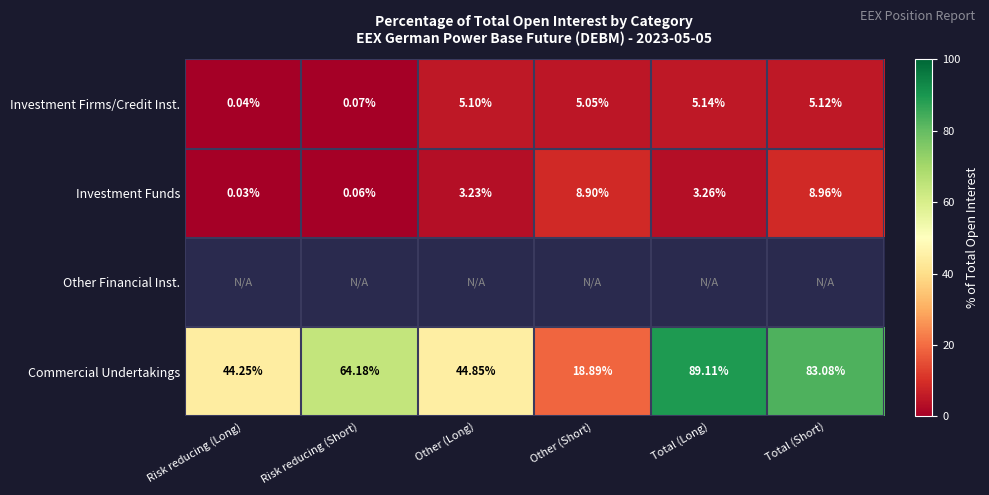

Where does the Investment Funds series first go above 3?

Other (Long)